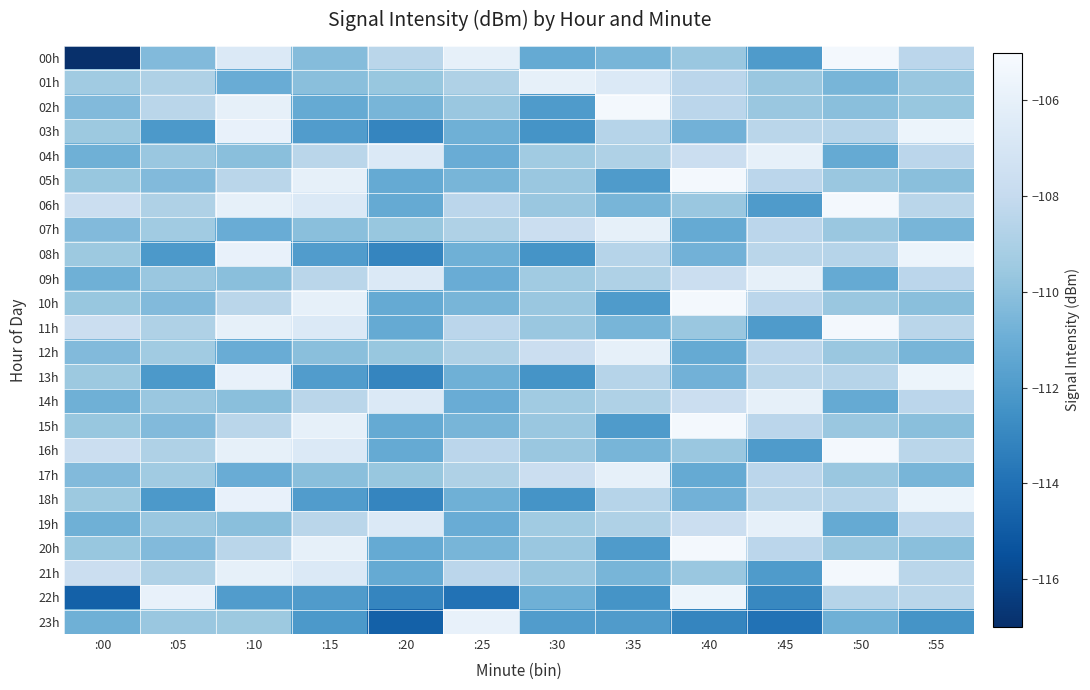

How many data points does each series have?

12